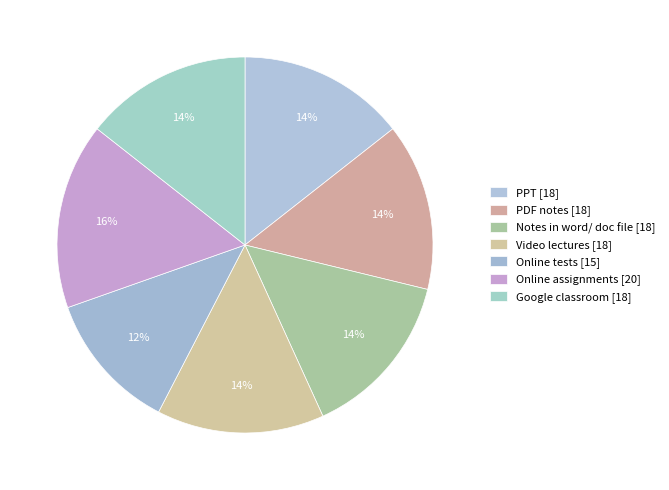

Combined, what portion of the pie is Google classroom and Video lectures?

28.8%